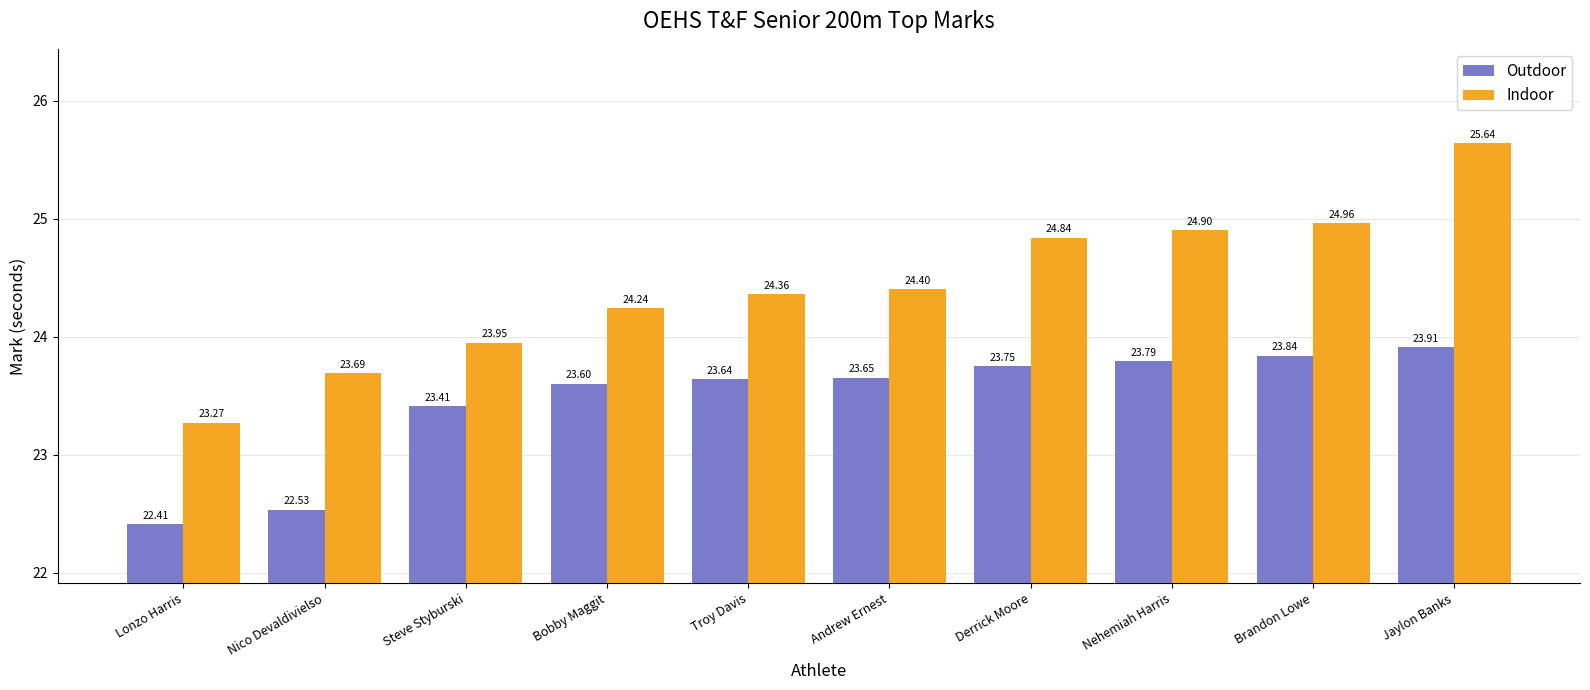

Which series has the largest total across all categories?

Indoor